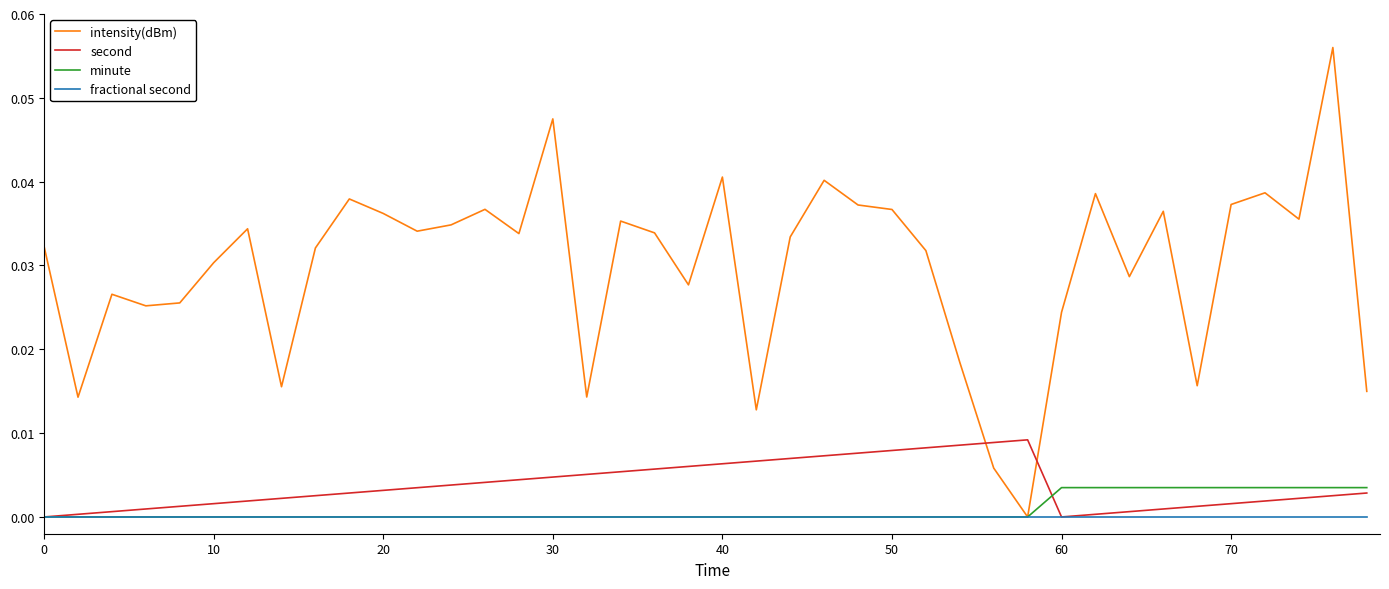

How many interior local peaks does the intensity(dBm) series have?

12